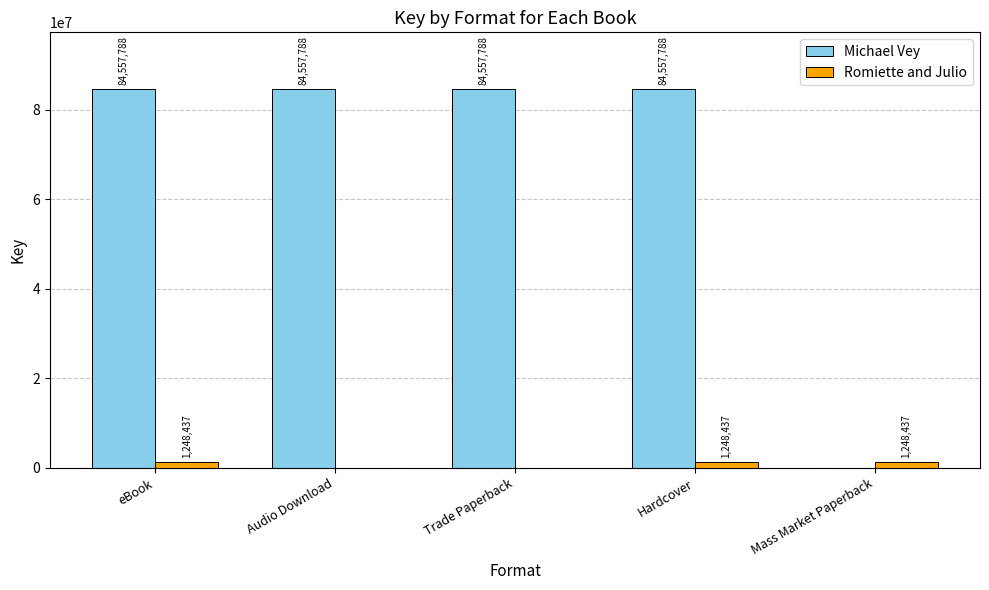

True or false: Romiette and Julio has a value of 1248437 at eBook.

True